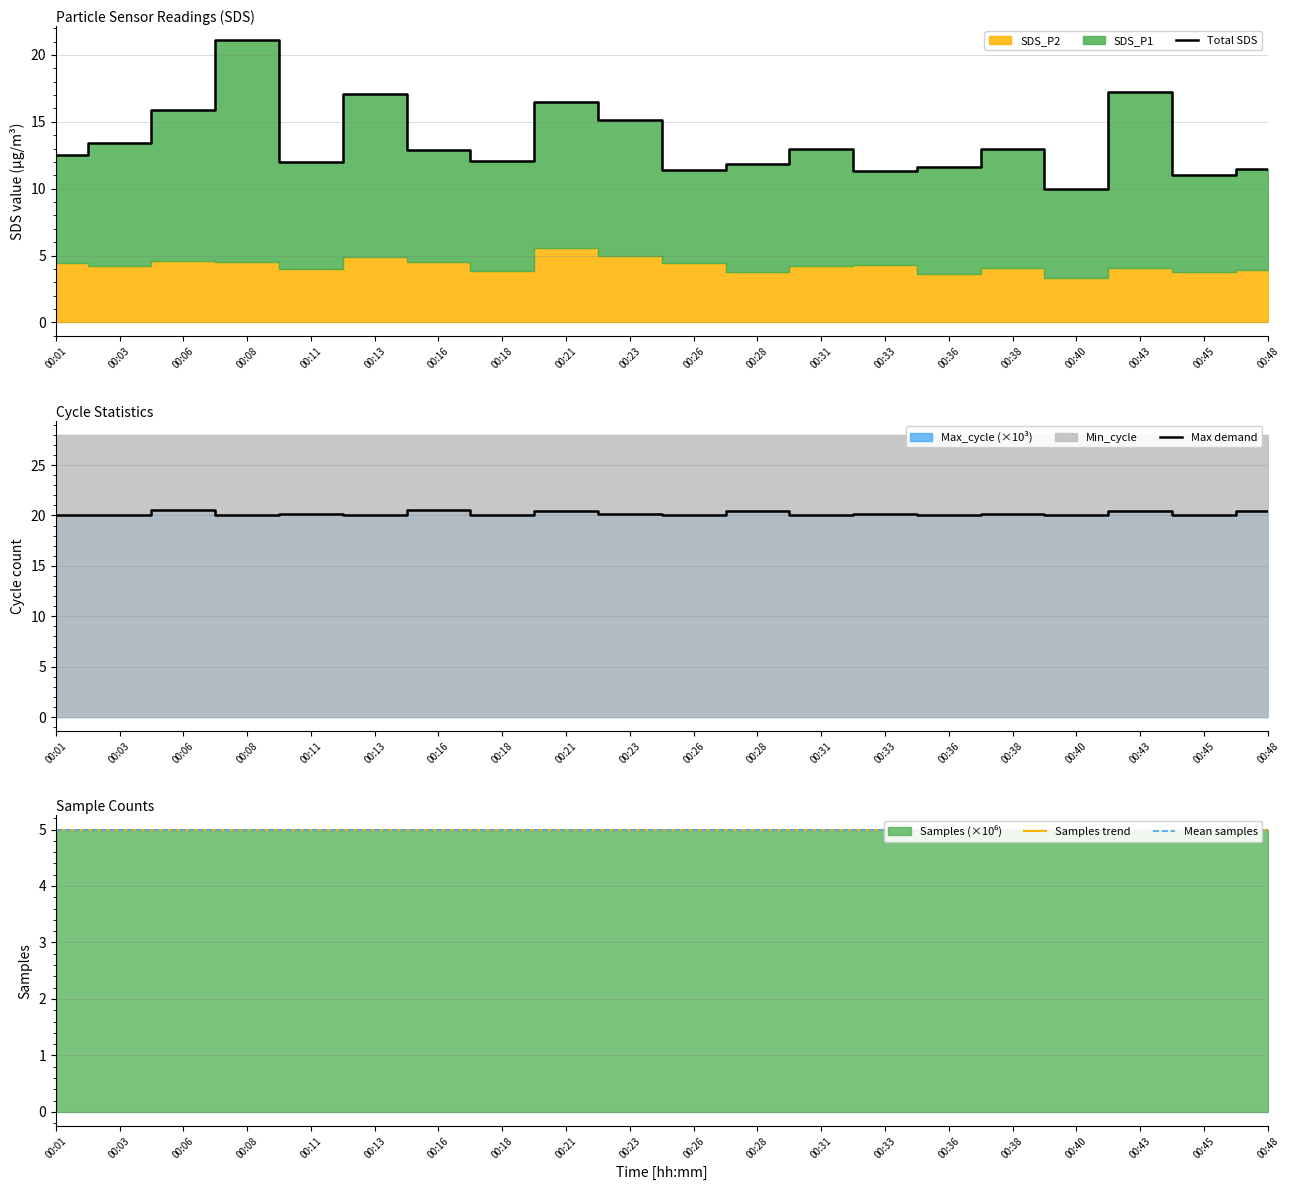

What is the total value across all series at 00:16?

43.4